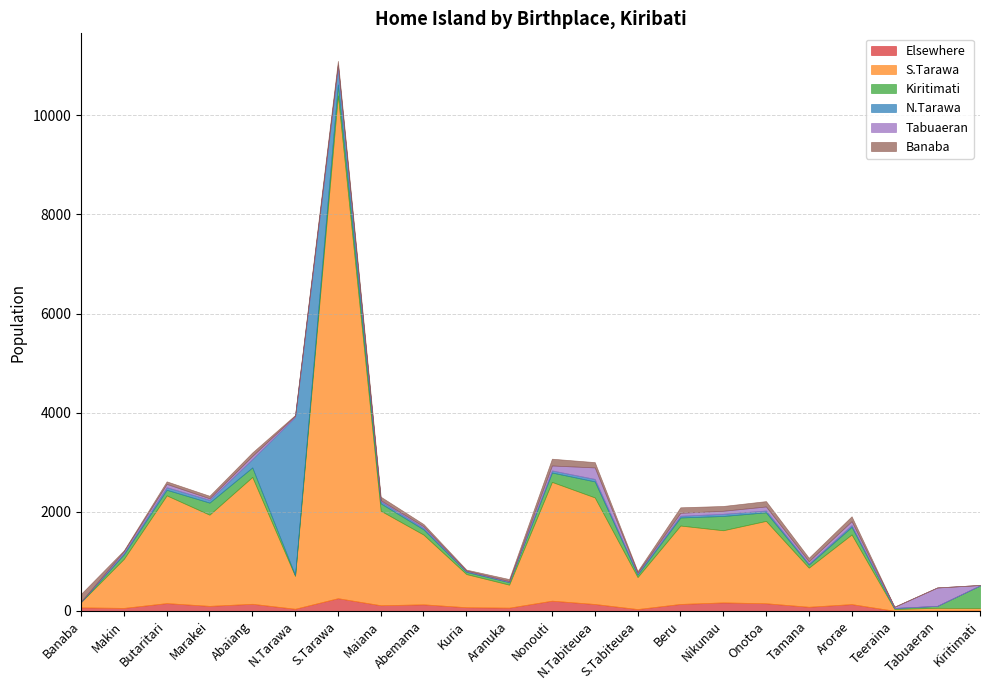

What is the difference between the highest and lowest values at Tamana?

767